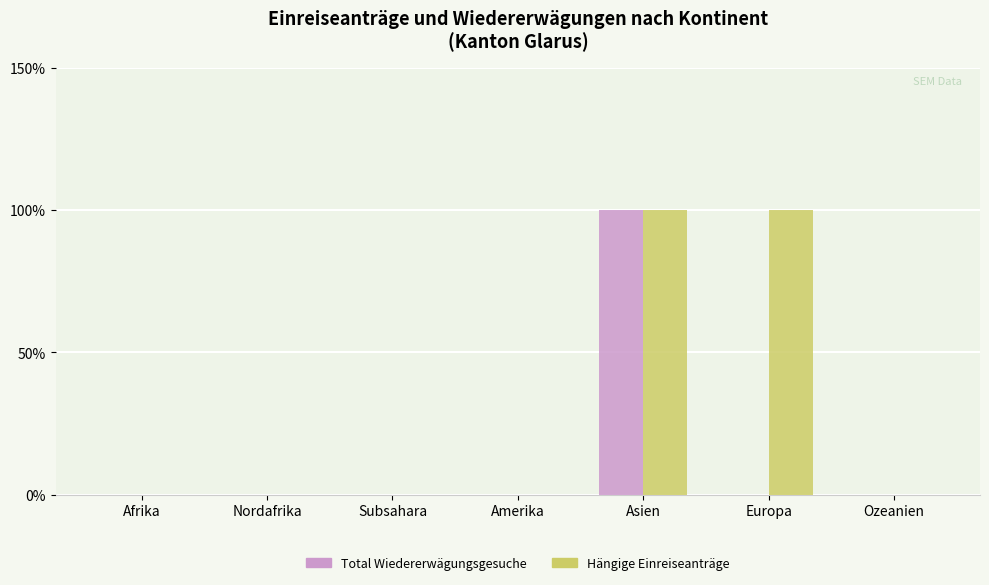

Between Ozeanien and Subsahara, which is larger?

Ozeanien